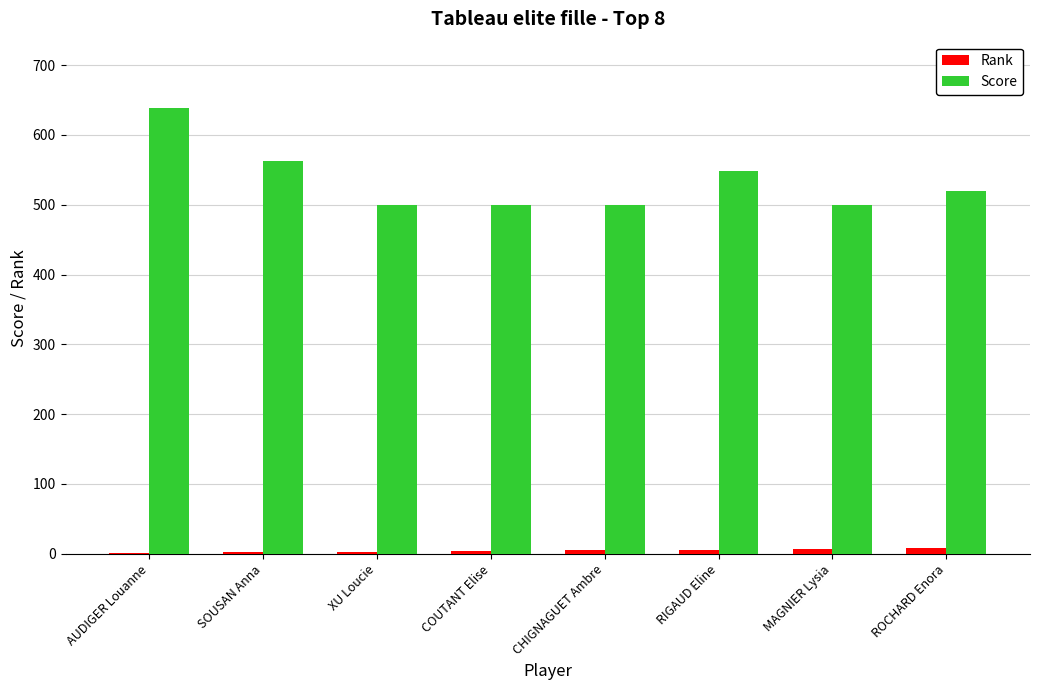

Count the Score values in the range 500 to 563.

7